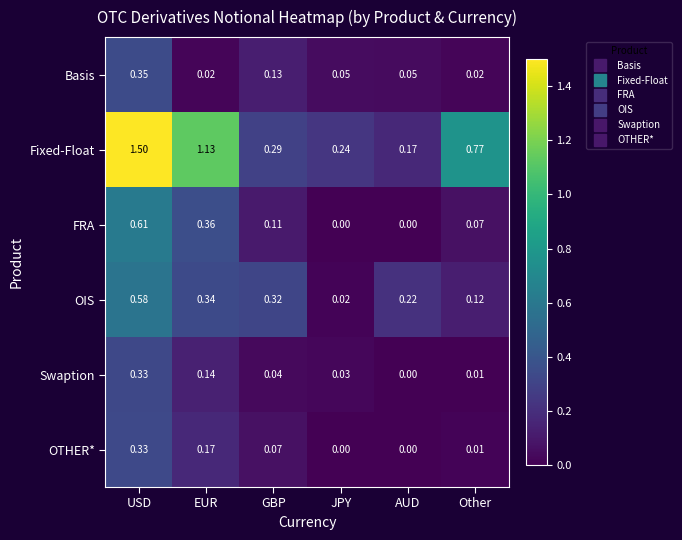

Rank the categories by Swaption value from highest to lowest.

USD, EUR, GBP, JPY, Other, AUD